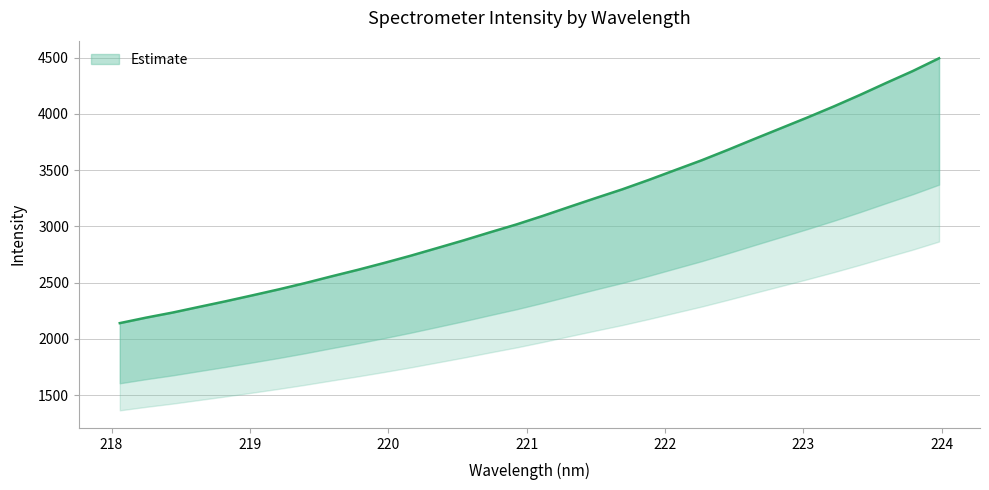

Does the chart display data point markers on the line(s)?

No